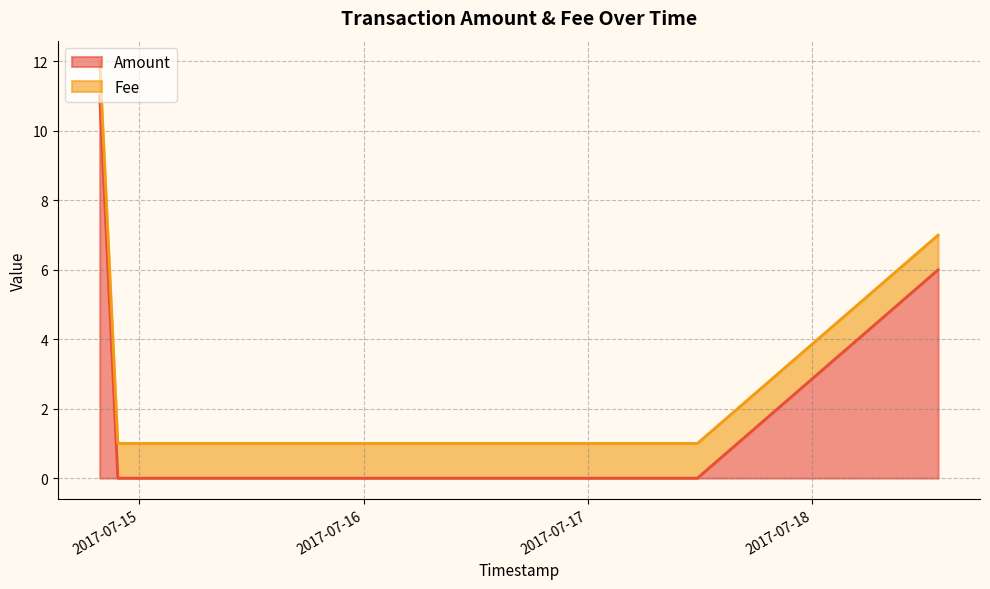

Where does the data first go above 6?

2017-07-14 19:45:51